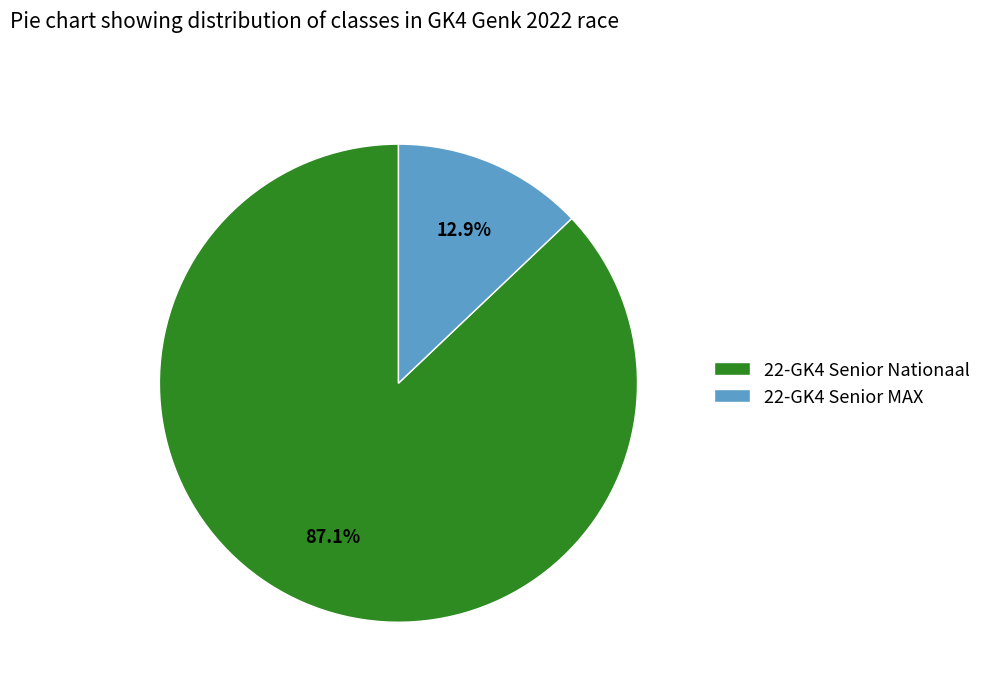

What is the largest slice in the pie chart?

22-GK4 Senior Nationaal